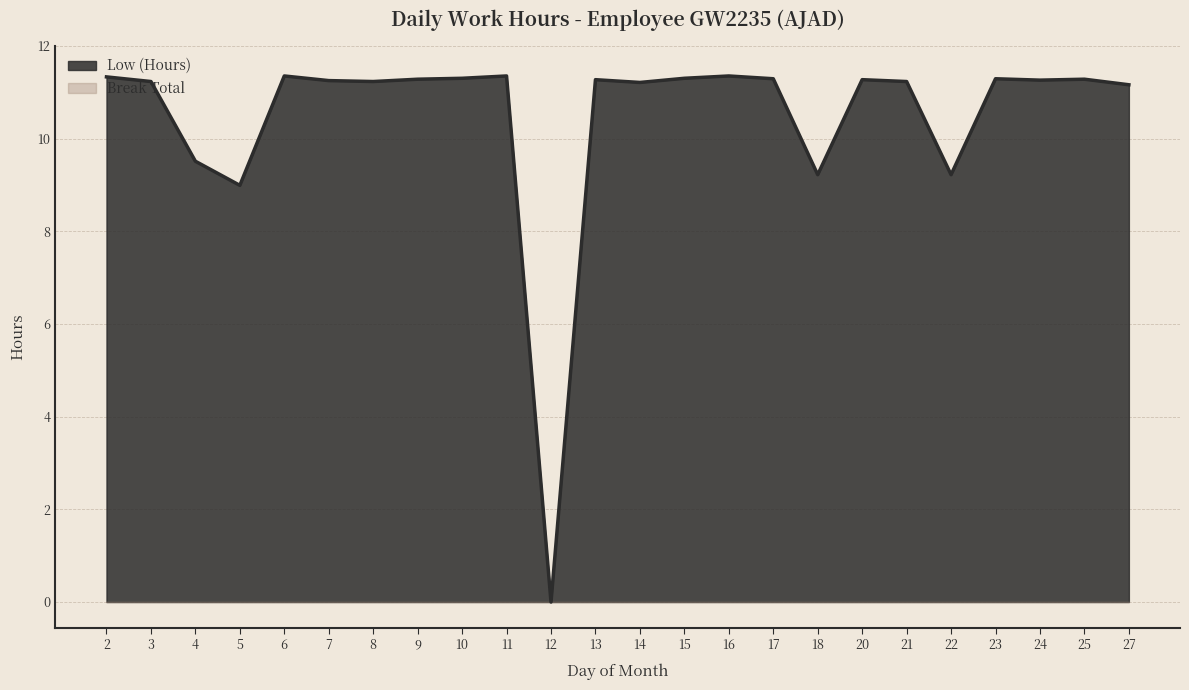

How many values are above zero?

23